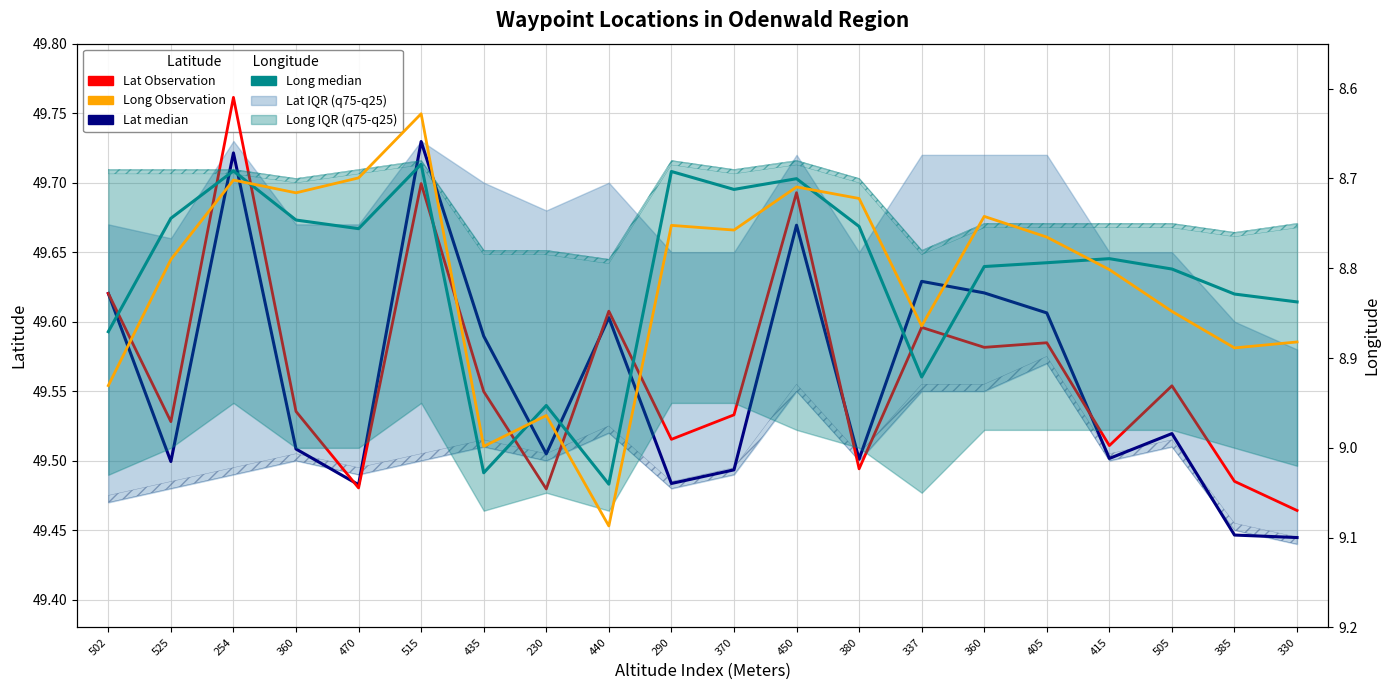

Rank the series by their maximum value, from highest to lowest.

Lat observation, Lat median, Long observation, Long median